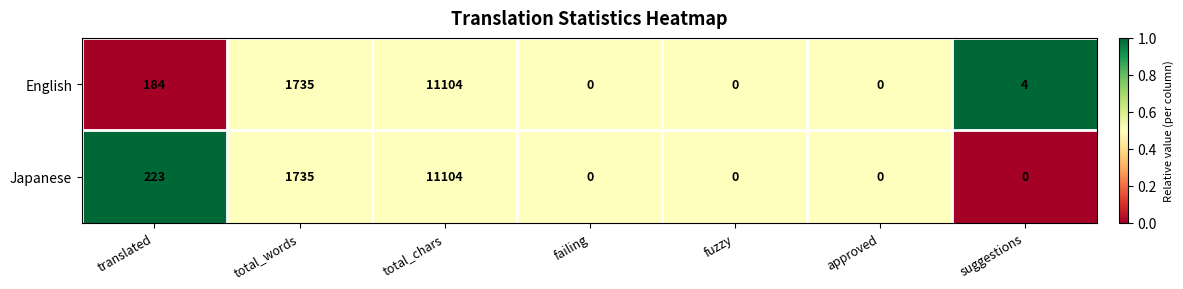

What is the spread (max minus min) of values at suggestions?

4